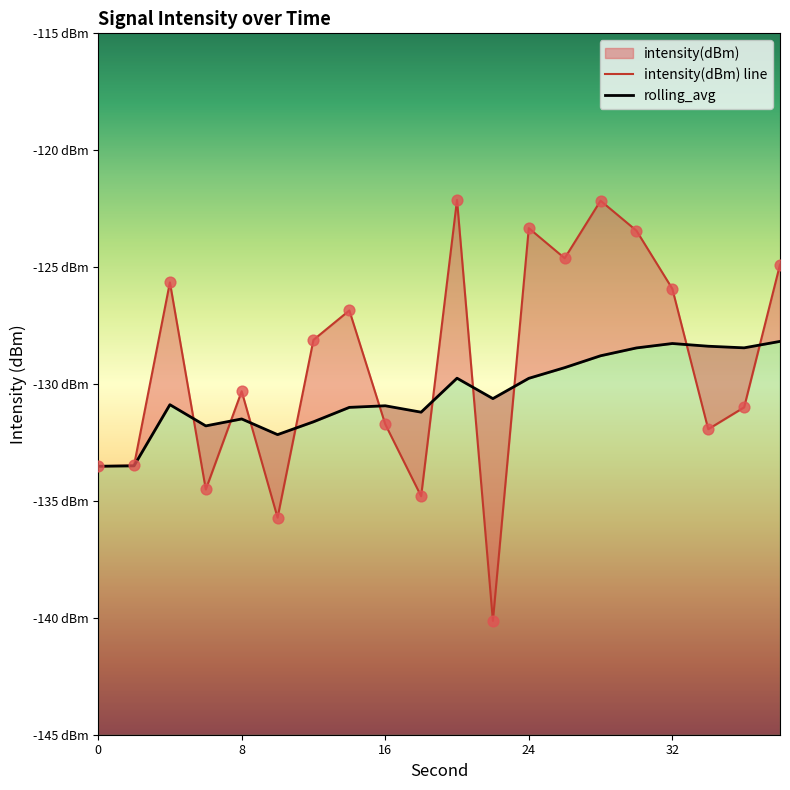

Is the value of intensity(dBm) at 18 greater than the value of rolling_avg at 30?

No